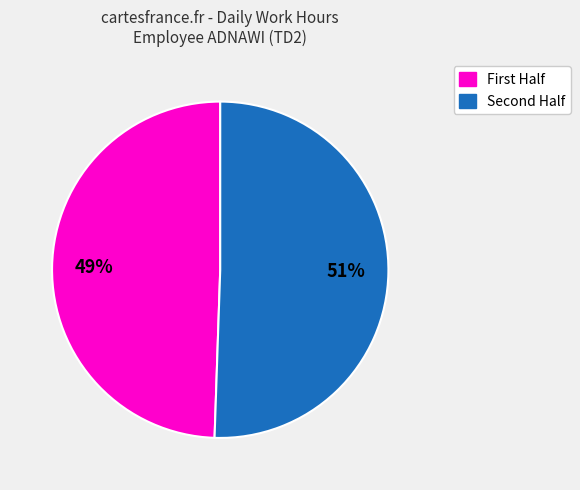

To the nearest percent, what is the average slice percentage?

50%